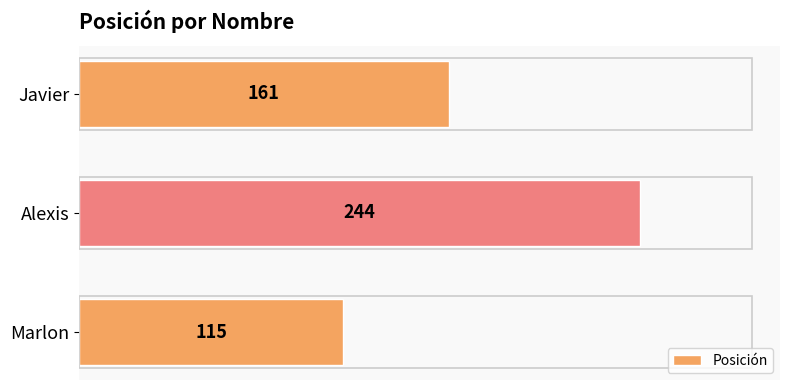

Does the chart contain any negative values?

No